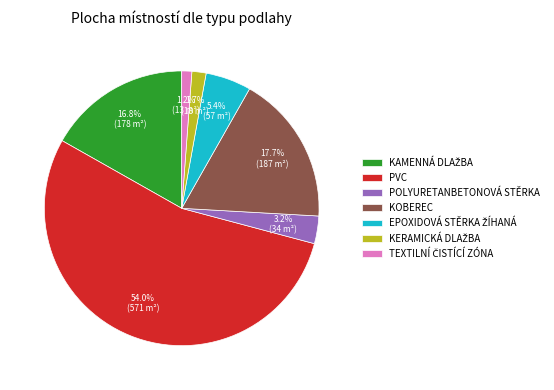

Between PVC and KOBEREC, which is larger?

PVC